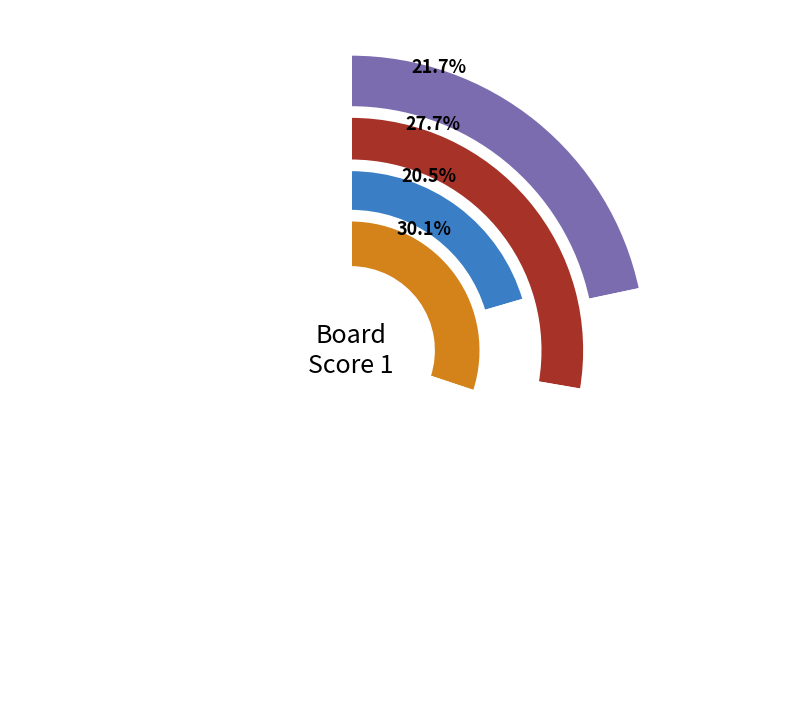

Do 1 and 4 together represent more than half of the pie?

Yes